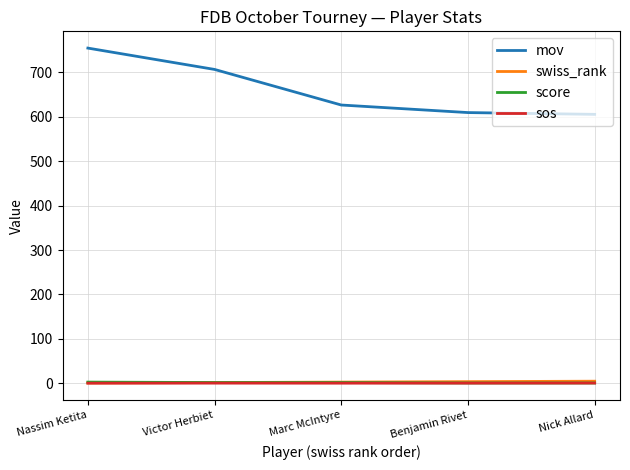

Does the chart display data point markers on the line(s)?

No